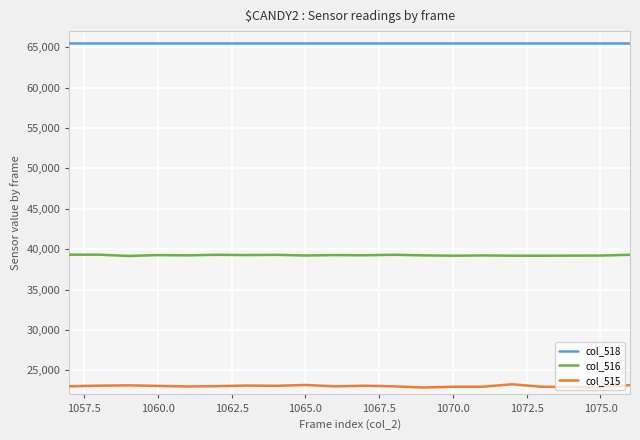

True or false: col_515 and col_516 intersect in this chart.

False